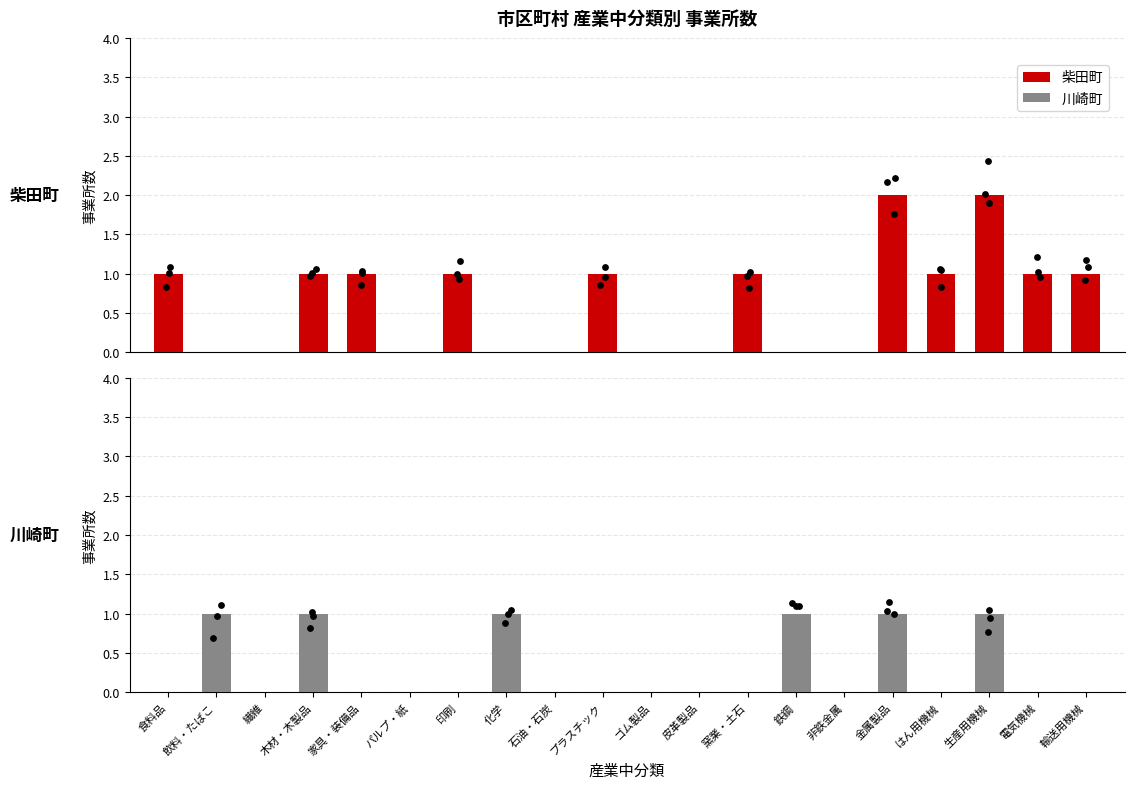

Which series contains the highest Y value?

柴田町